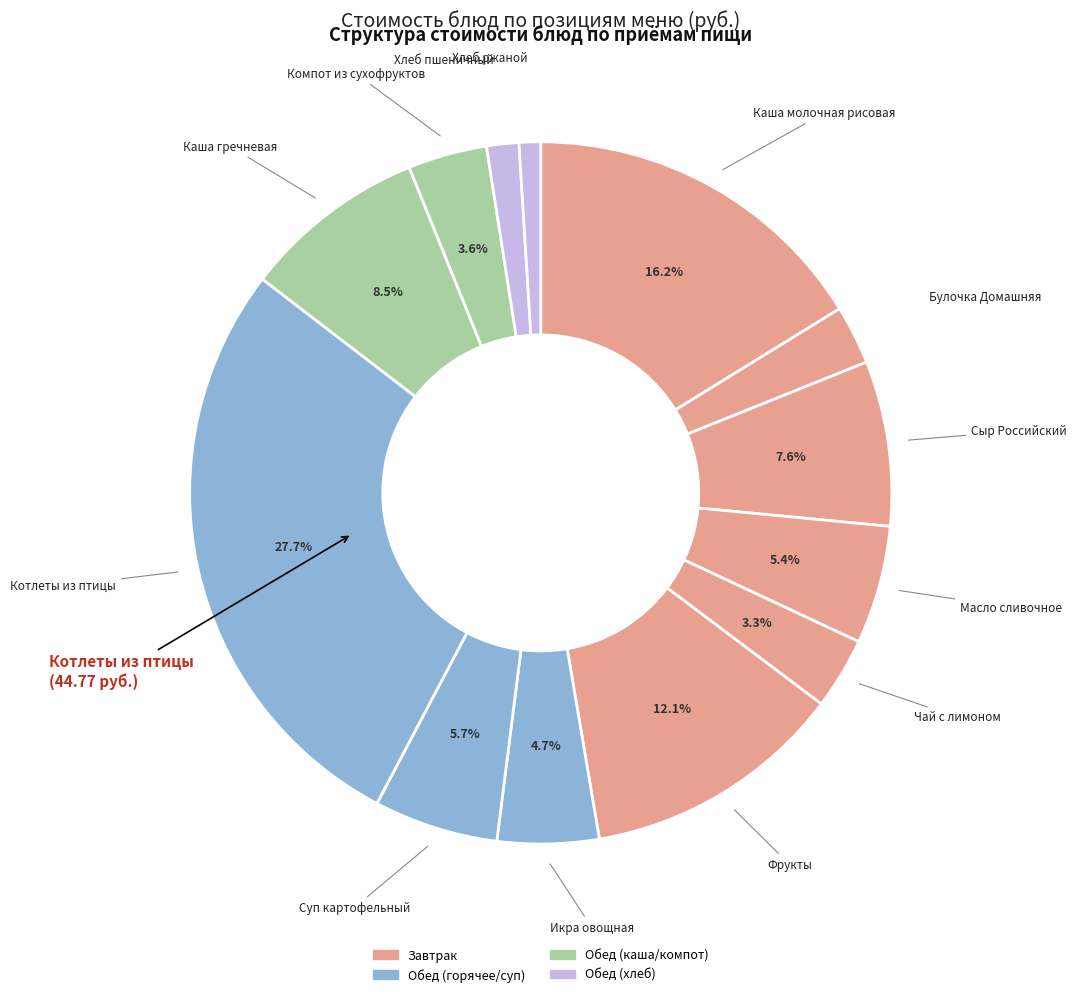

How many segments does this pie chart have?

13